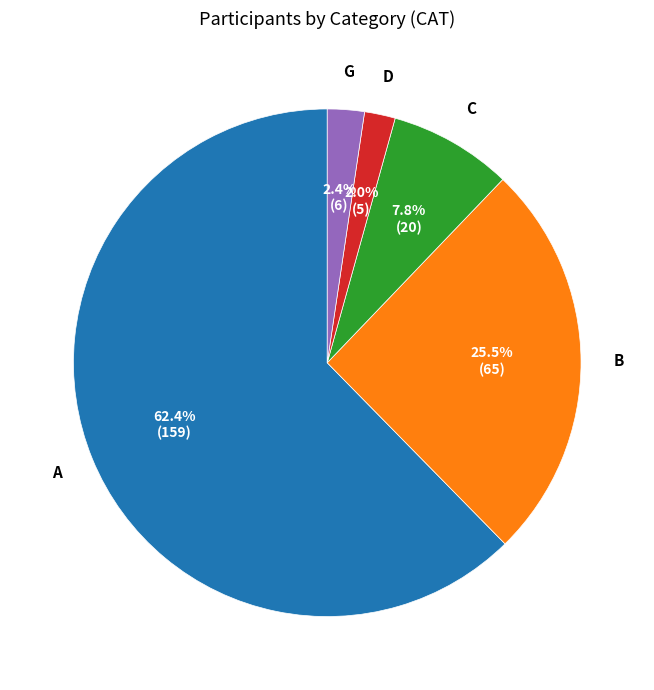

Do D and G together represent more than half of the pie?

No